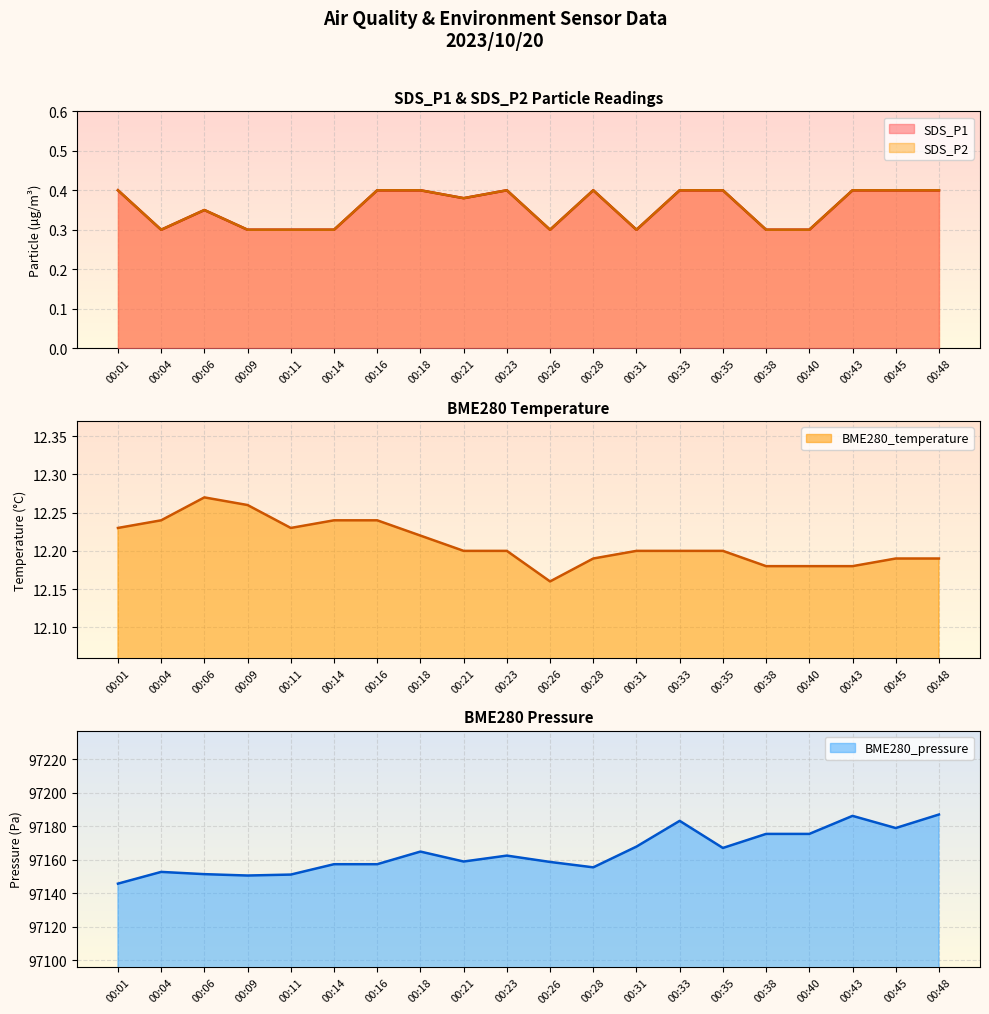

Where is the first local minimum for BME280_temperature?

00:11